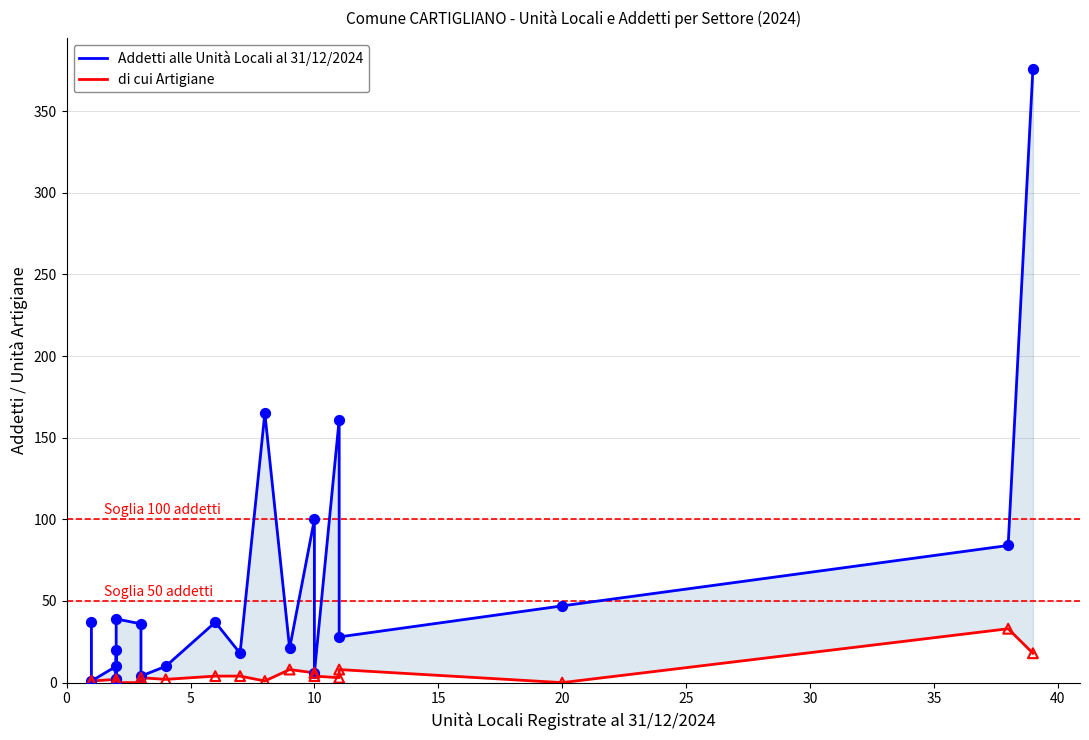

Which series has the largest total across all categories?

Addetti alle Unità Locali al 31/12/2024